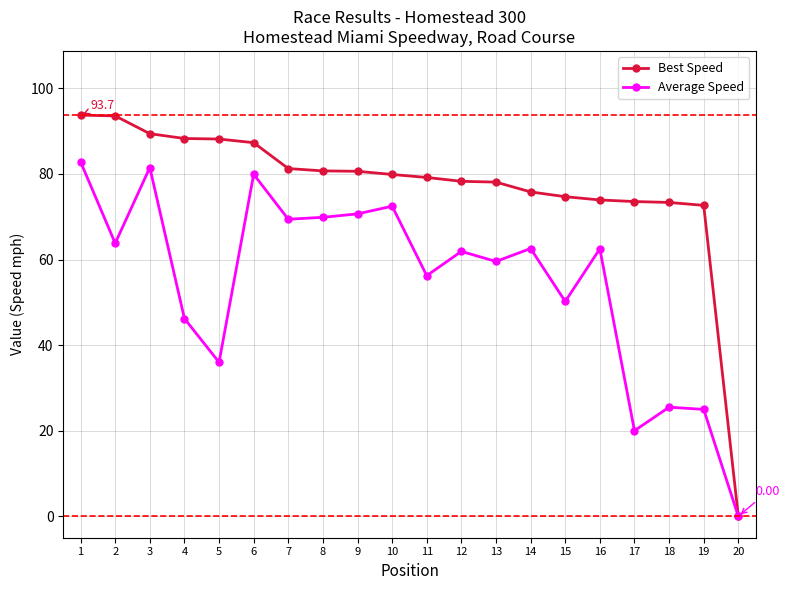

Is it true that Average Speed equals 56.2 at 11?

True